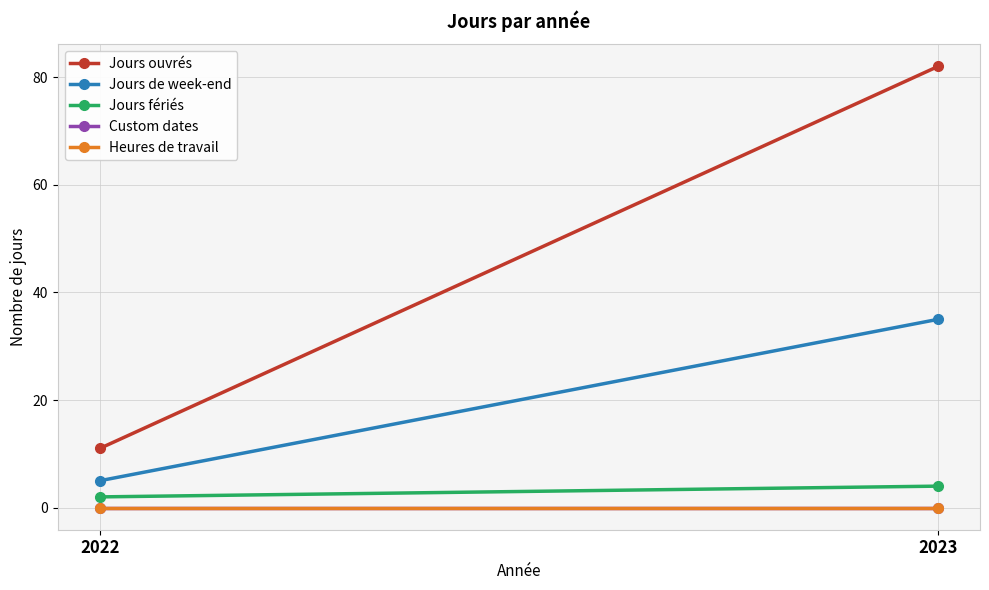

What are all the series names shown in the legend?

Jours ouvrés, Jours de week-end, Jours fériés, Custom dates, Heures de travail